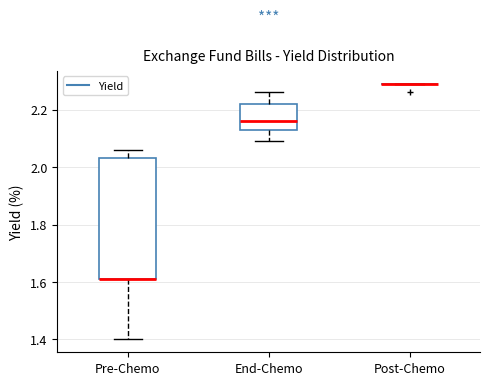

Reading left to right, read every box against the y-axis: the position of its median line, the range the box covers, and the ends of its whiskers. The values are not printed on the chart, so give them approximately, as read against the axis.

Pre-Chemo: median 1.62 (drawn on the box's lower edge), box 1.62 to 2.04, whiskers 1.40 to 2.06
End-Chemo: median 2.16, box 2.14 to 2.22, whiskers 2.10 to 2.26
Post-Chemo: box collapsed to a line at 2.30, whiskers 2.30 to 2.30